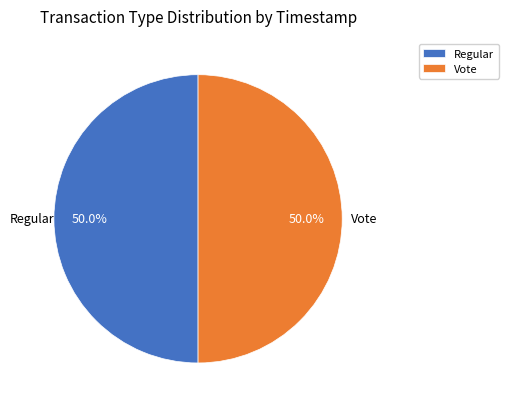

To the nearest percent, what portion does Vote represent?

50%